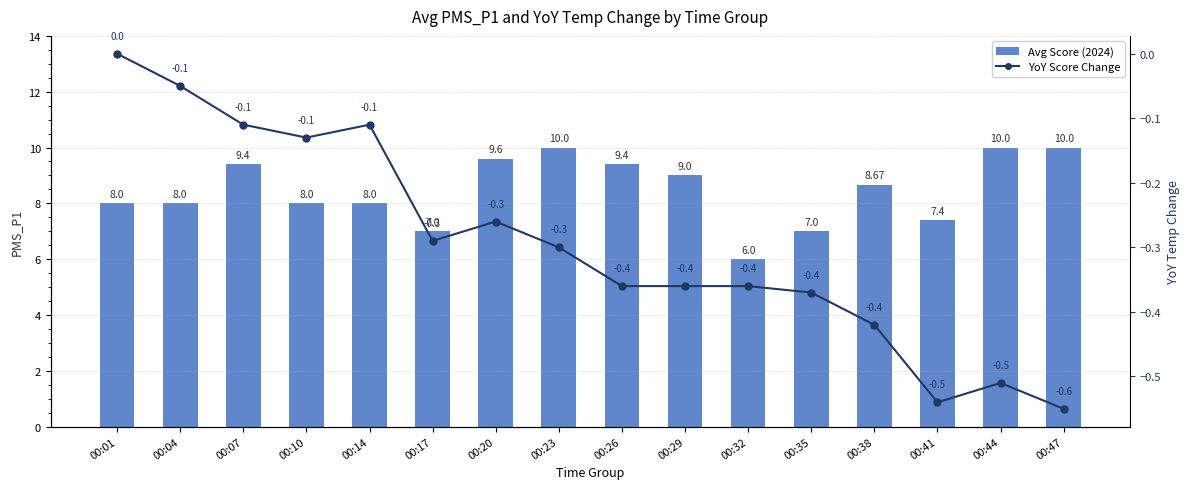

The value of YoY Score Change at 00:17 is -0.3. True or false?

True